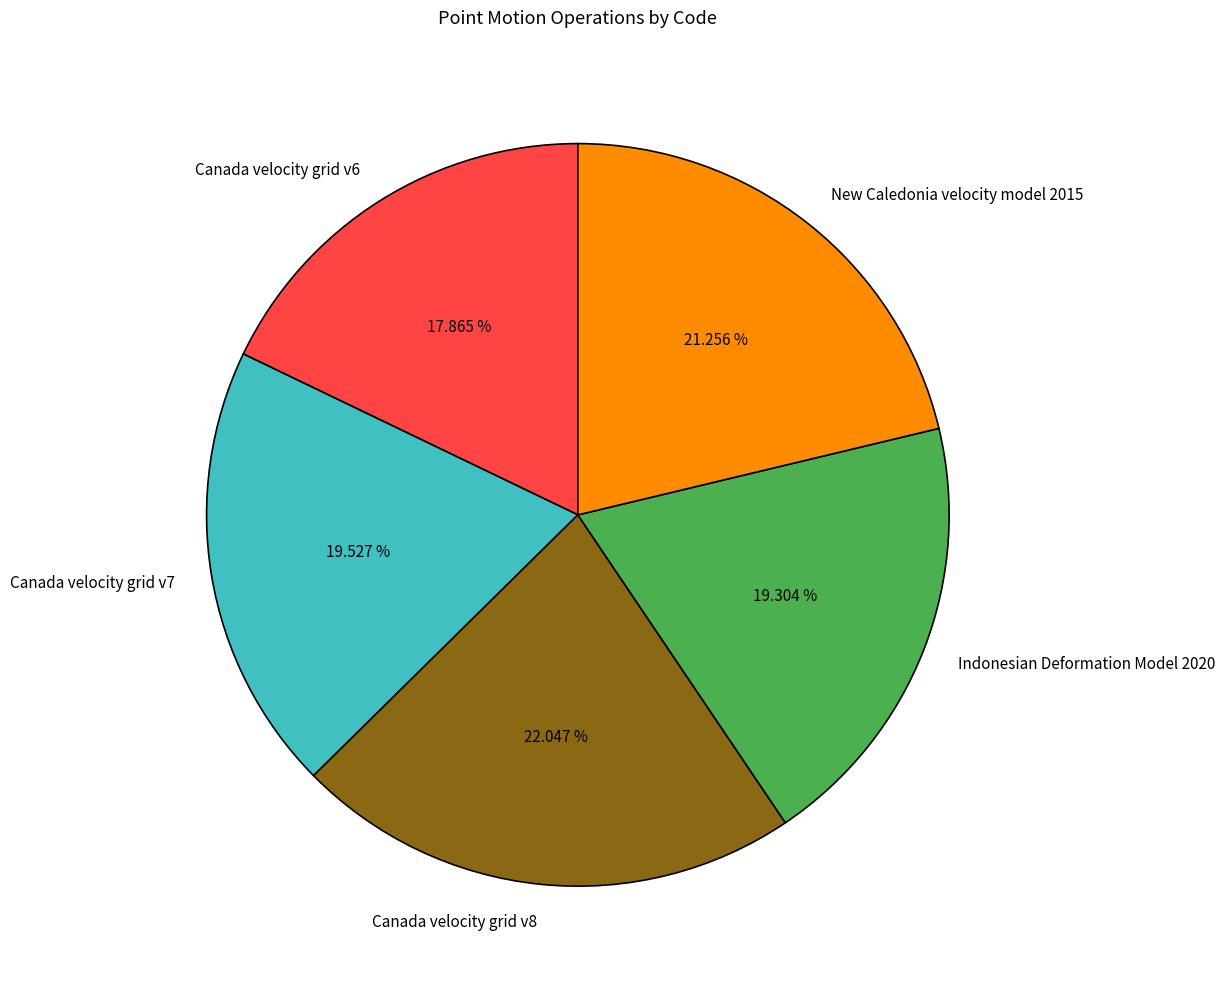

Does any single category account for the majority?

No